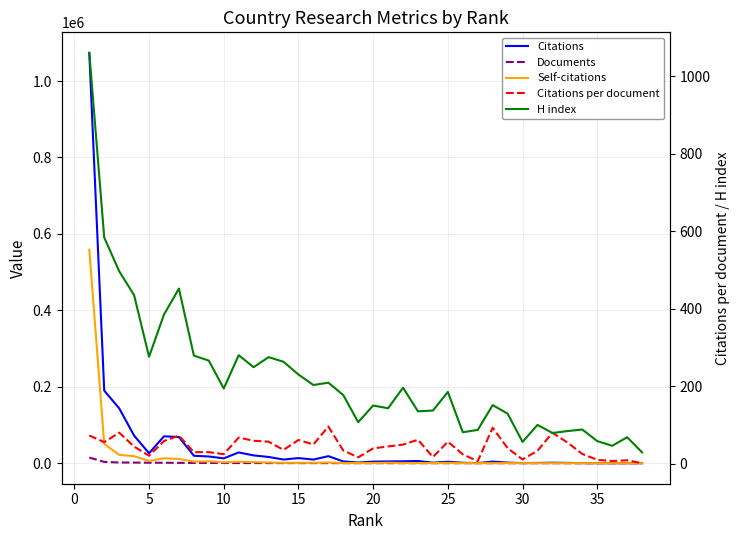

True or false: Self-citations has more than 1 points higher than both neighbors.

True